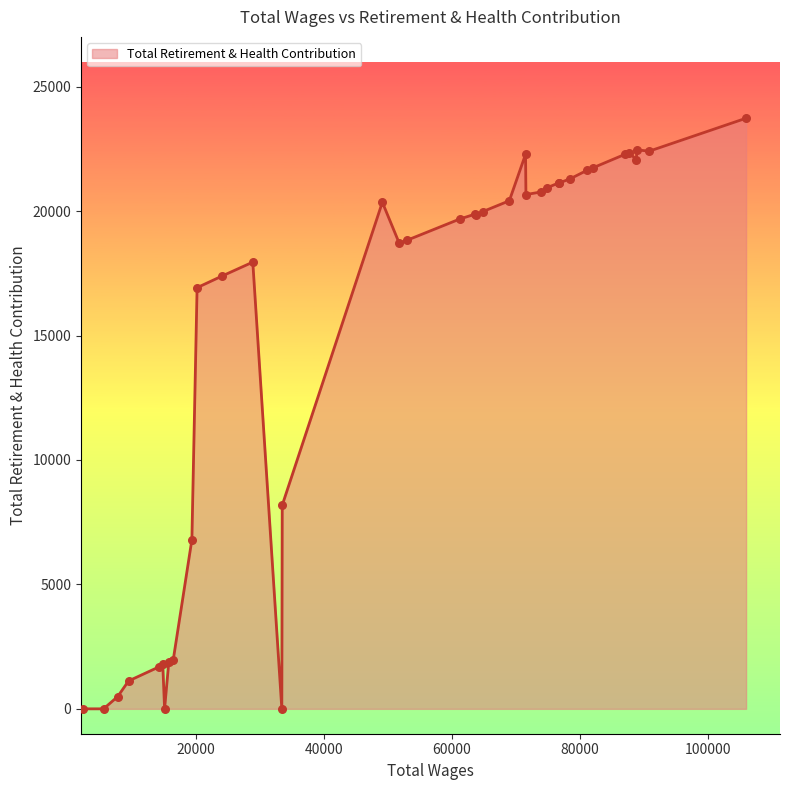

What is the difference between the maximum and minimum values?

23732